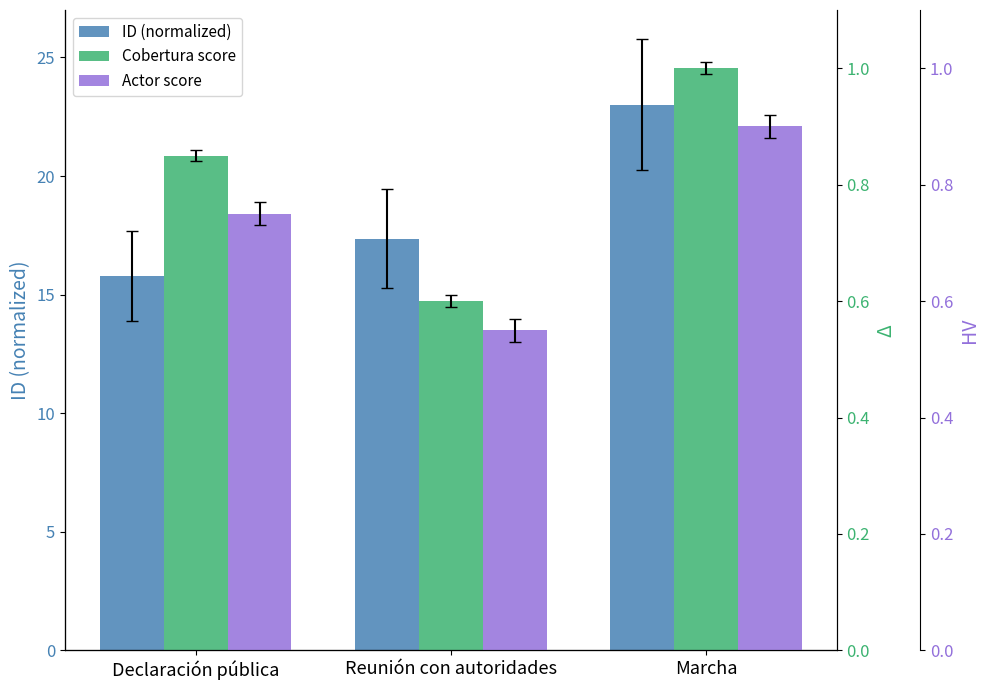

How many groups of bars are there?

3